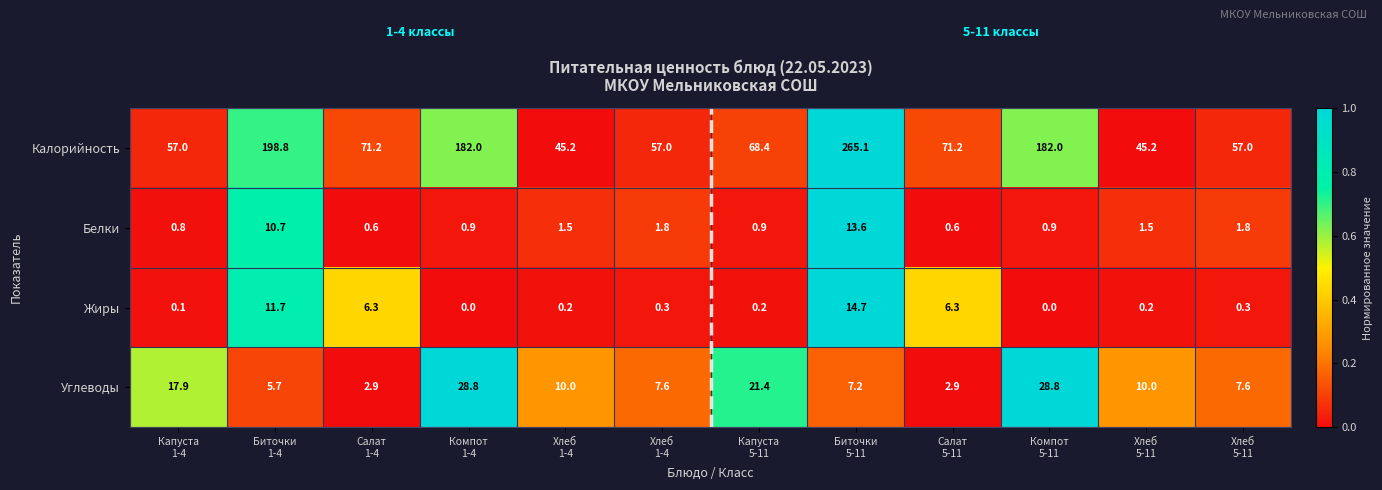

At which category is the sum across all series the highest?

Биточки
5-11